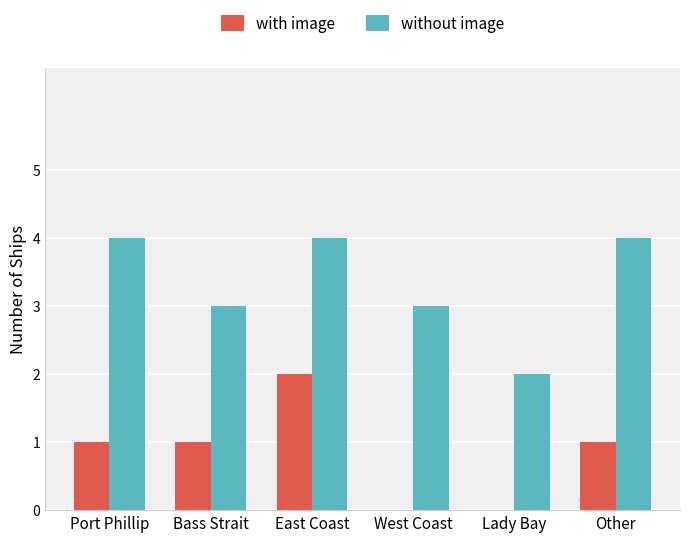

Reading right to left, extract all data points from this chart.

with image: 1	0	0	2	1	1
without image: 4	2	3	4	3	4